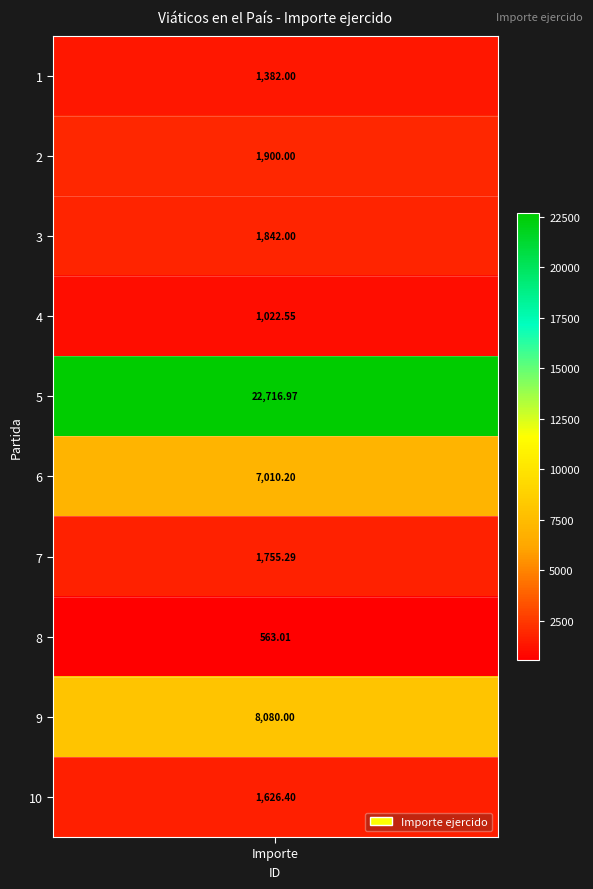

What is the sum of all values?

47898.4